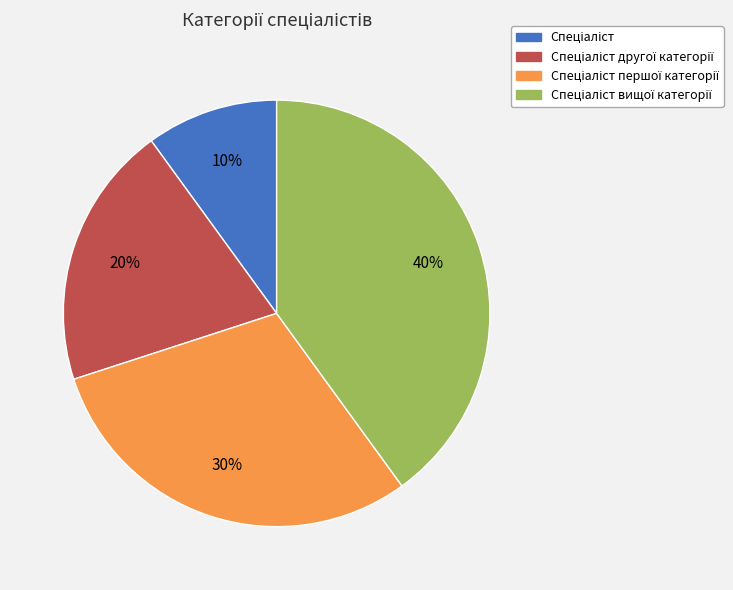

To the nearest percent, what is the average slice percentage?

25%